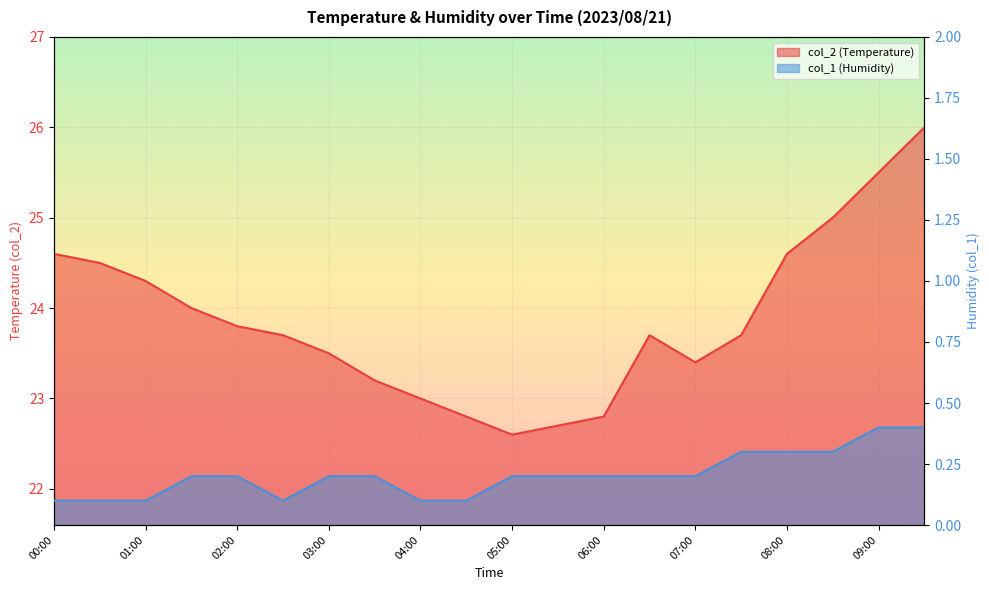

What are all the series names shown in the legend?

col_2, col_1